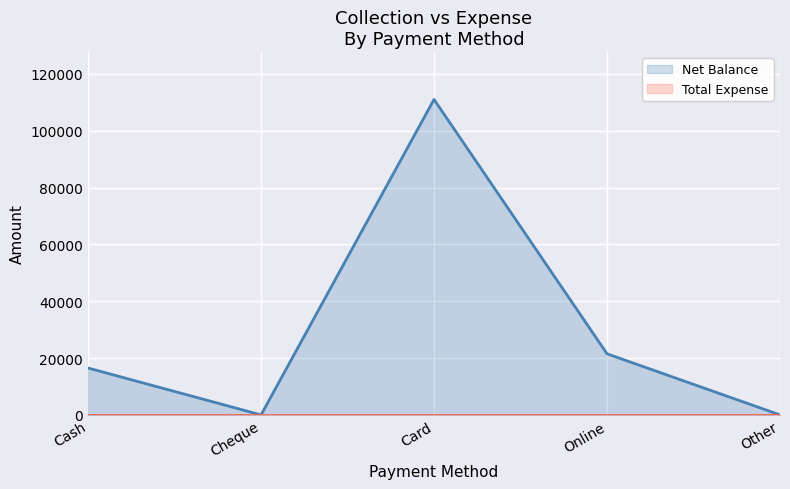

At which category does the chart reach its minimum across all series?

Cheque